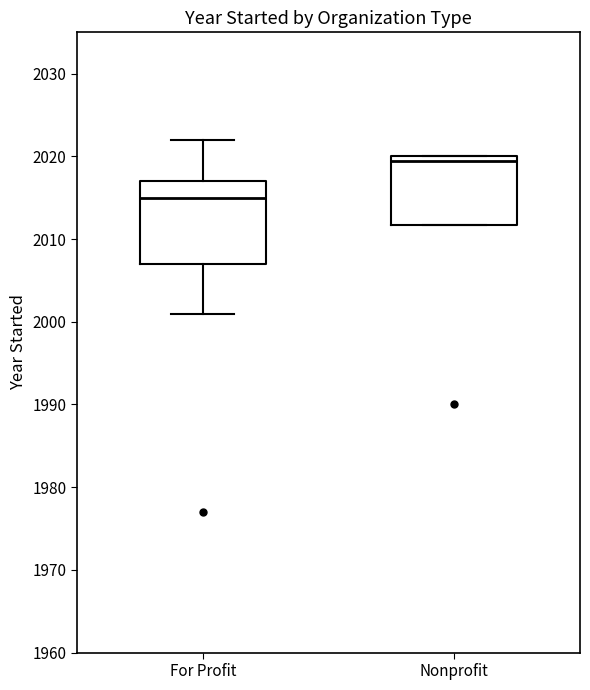

Reading left to right, transcribe this box plot: for each box, give where its median line is, the range the box spans, and where its two whiskers end, as read against the y-axis. The values are not printed on the chart, so give them approximately, as read against the axis.

For Profit: median 2015, box 2007 to 2017, whiskers 2001 to 2022
Nonprofit: median 2020 (just below the box's upper edge), box 2012 to 2020, whiskers 2012 to 2020